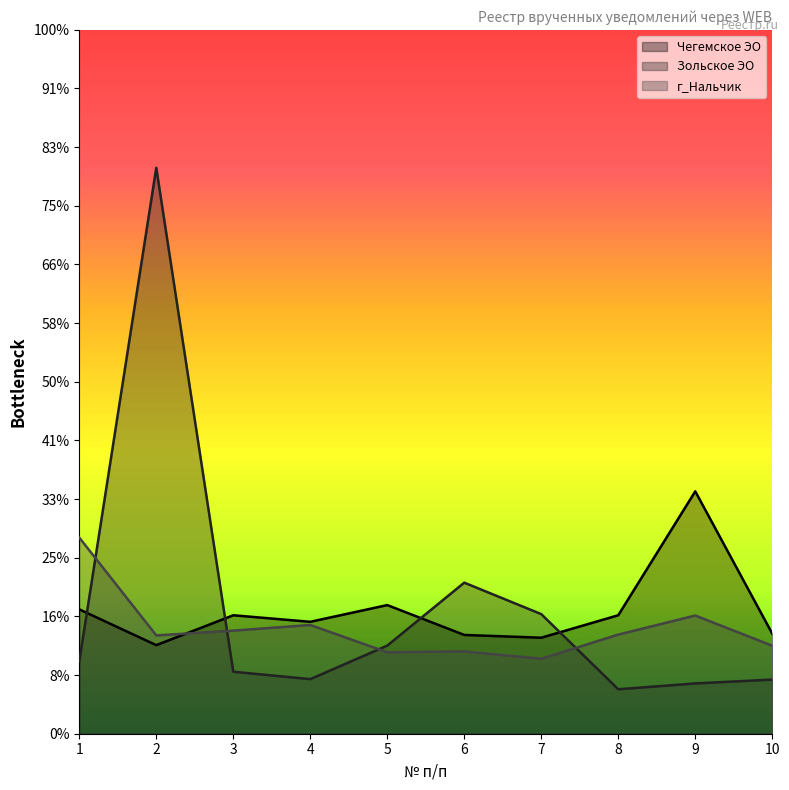

How many times do Зольское ЭО and г_Нальчик cross each other?

4